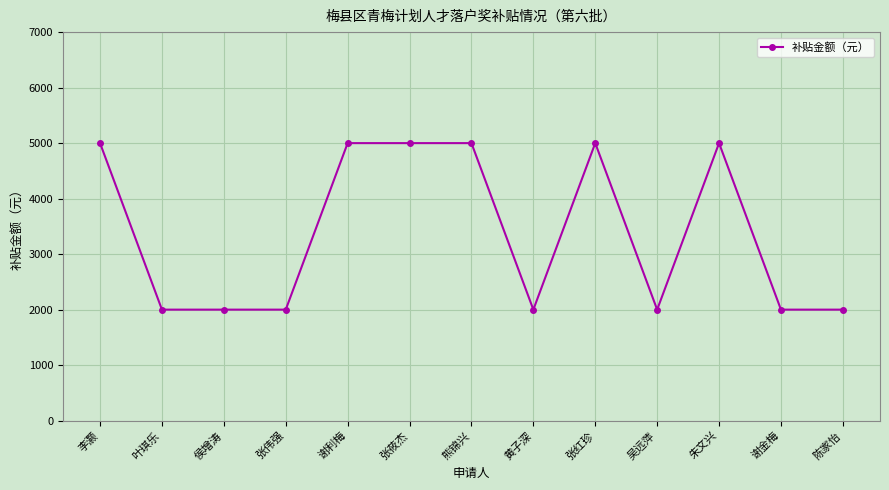

What is the label of the 4th point from the left?

张伟强